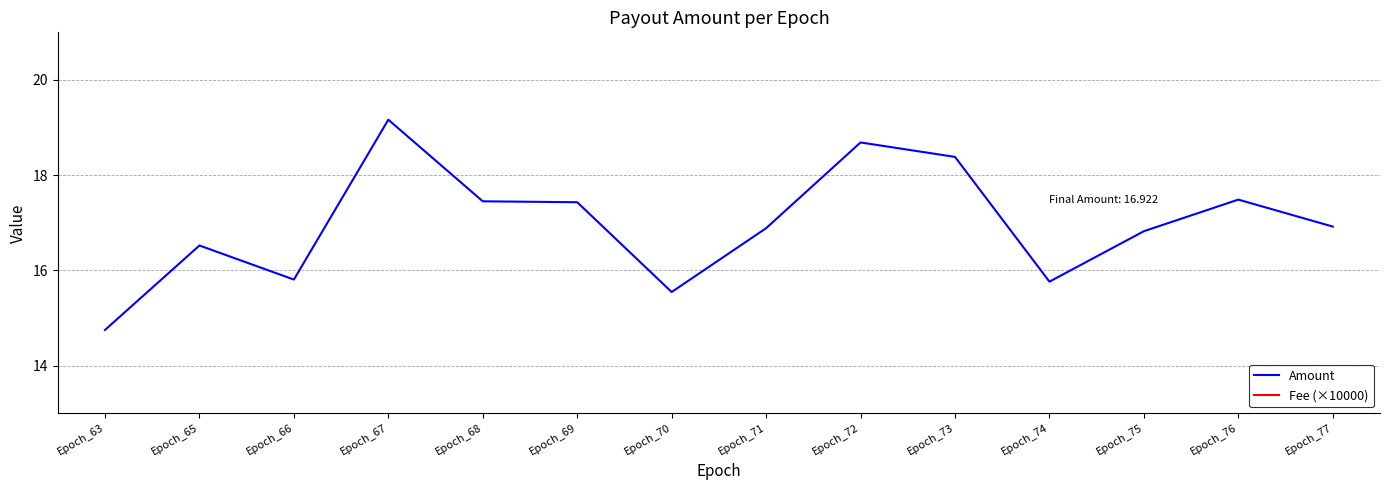

Which series changed the most between Epoch_67 and Epoch_74?

Amount